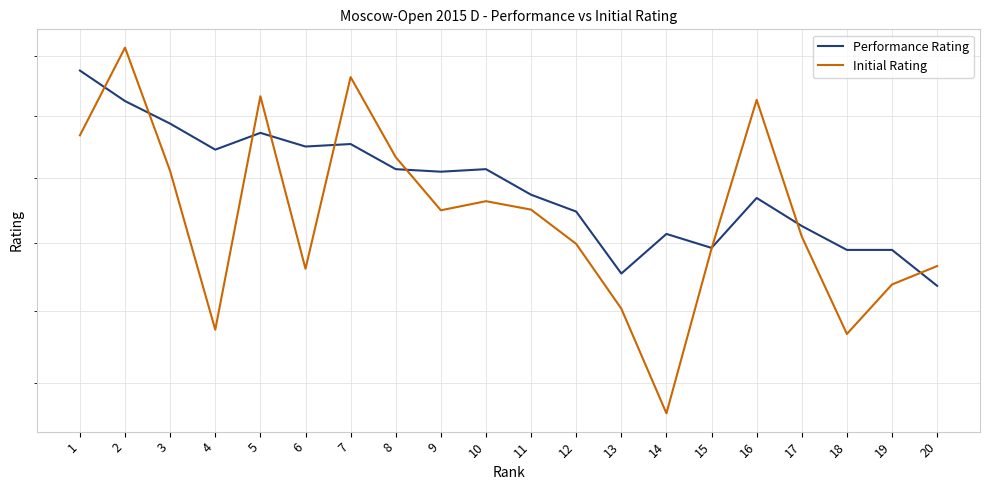

Is the value of Initial Rating at 9 greater than the value of Performance Rating at 18?

Yes